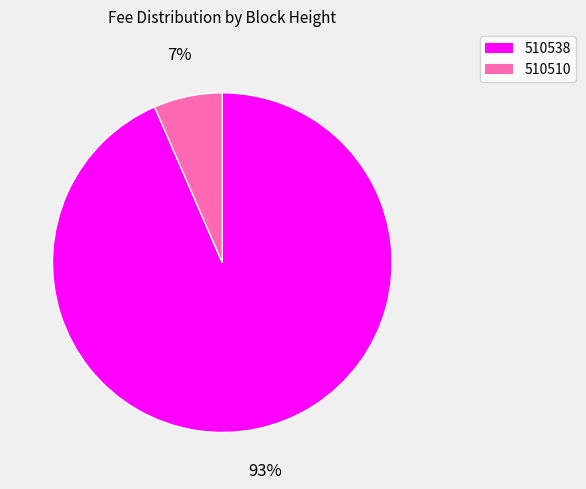

Does 510510 account for over 50% of the chart?

No